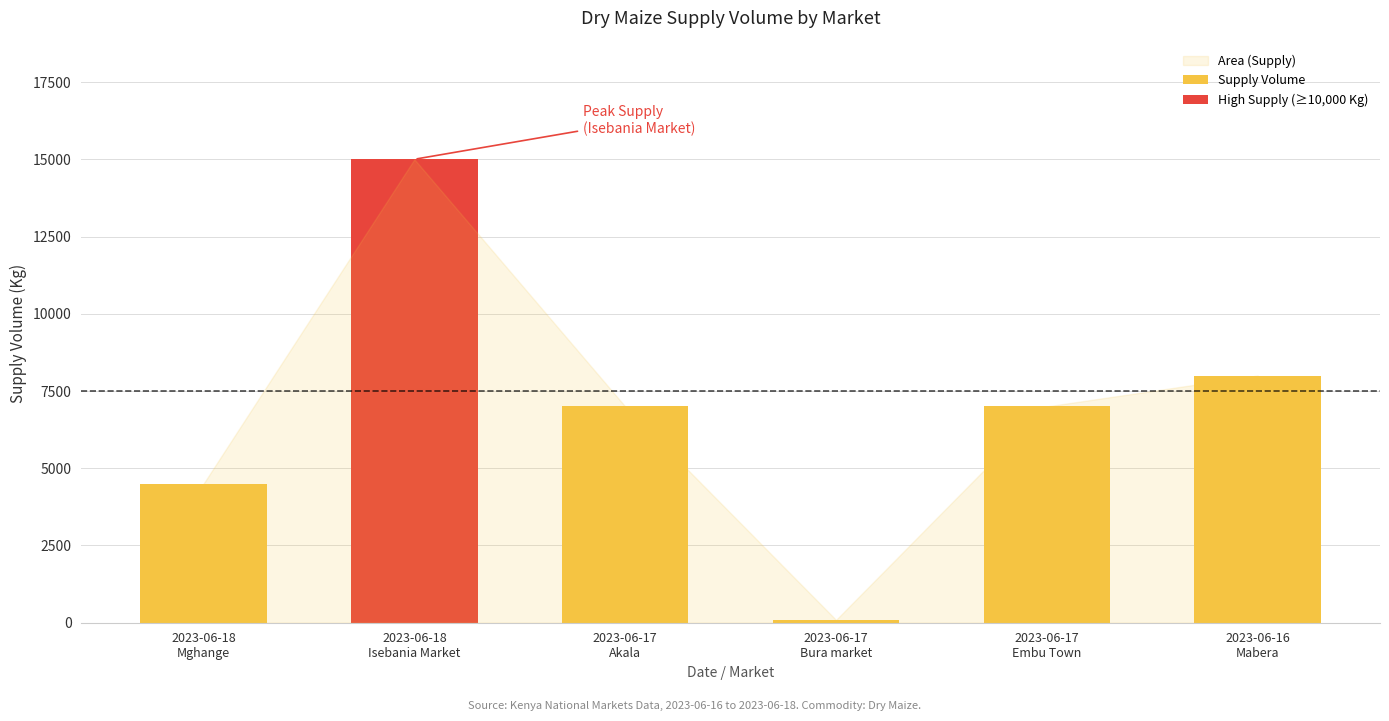

Does the chart contain stacked bars?

No